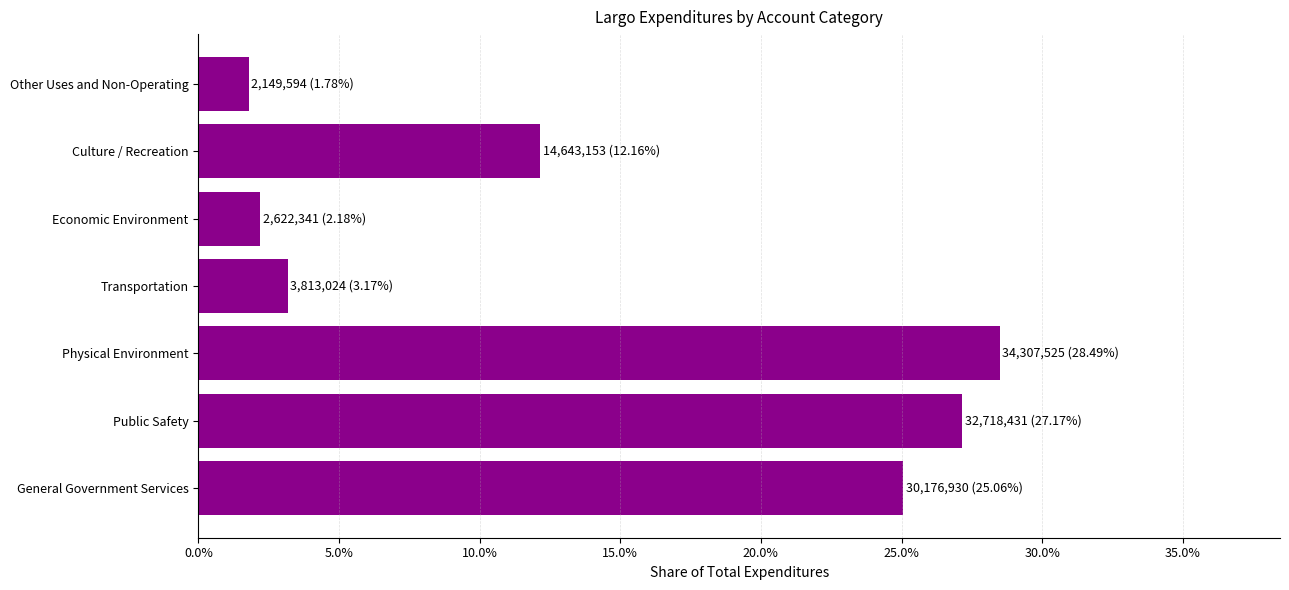

What is the greatest value displayed?

0.3